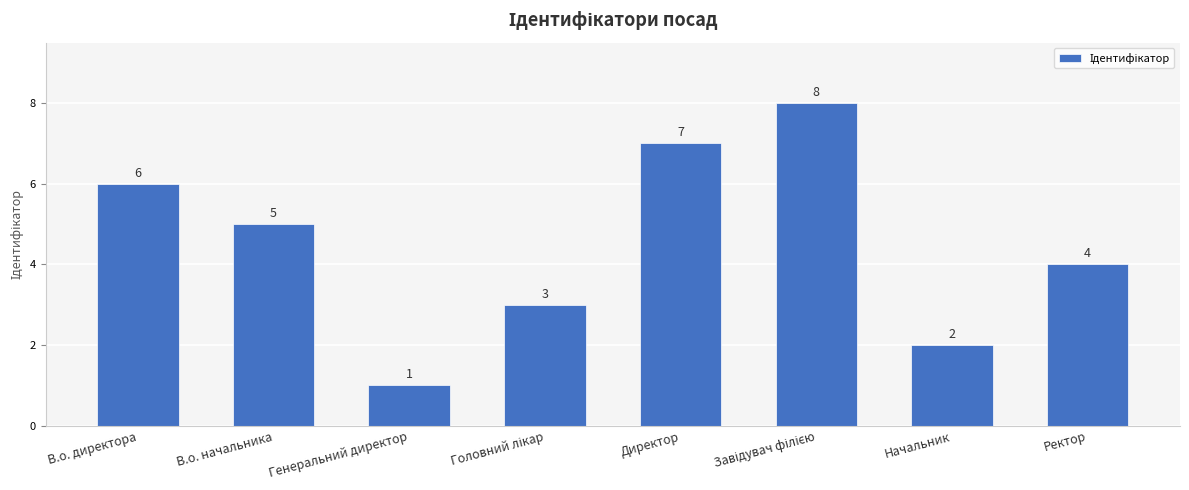

Reading left to right, transcribe all the data shown in this chart.

6	5	1	3	7	8	2	4